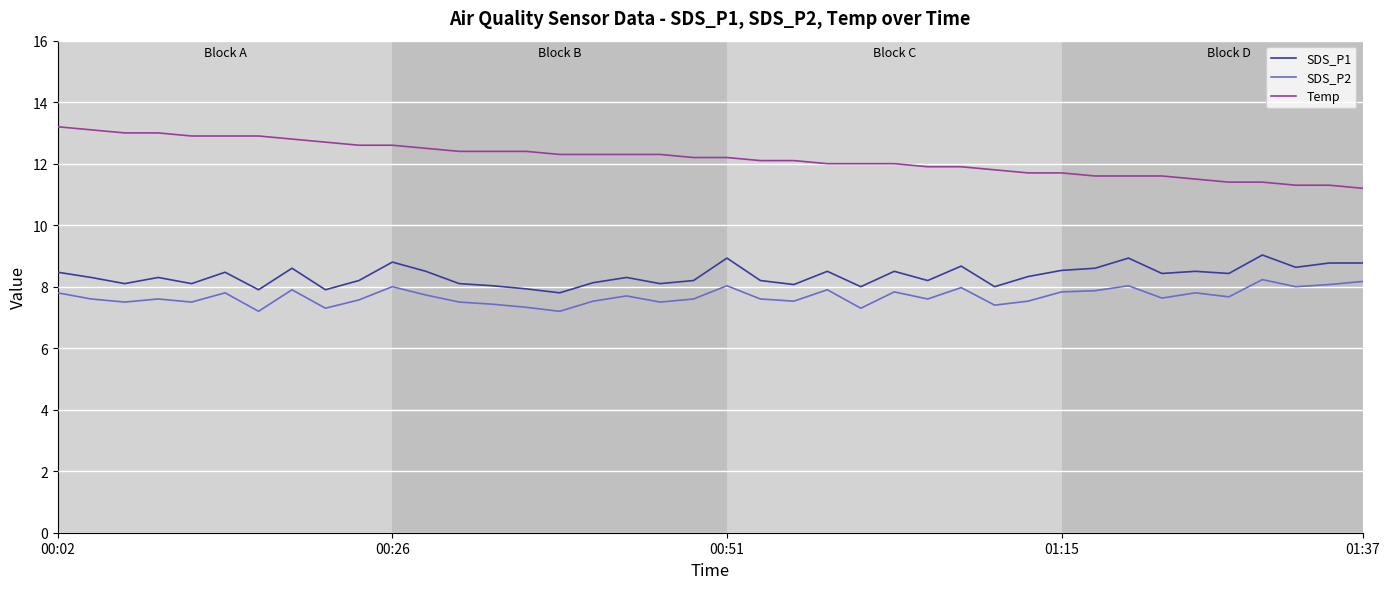

Rank the series by their maximum value, from highest to lowest.

Temp, SDS_P1, SDS_P2